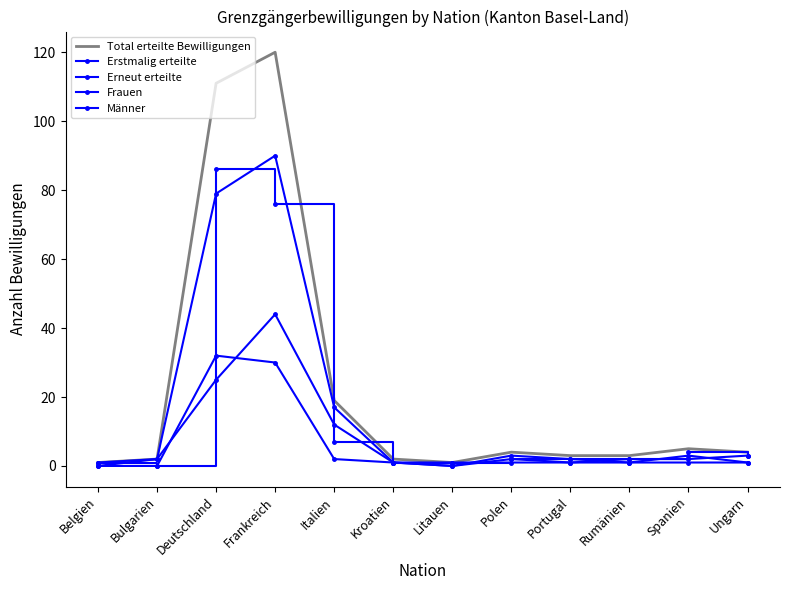

At which category does Erneut erteilte reach its first local valley?

Bulgarien